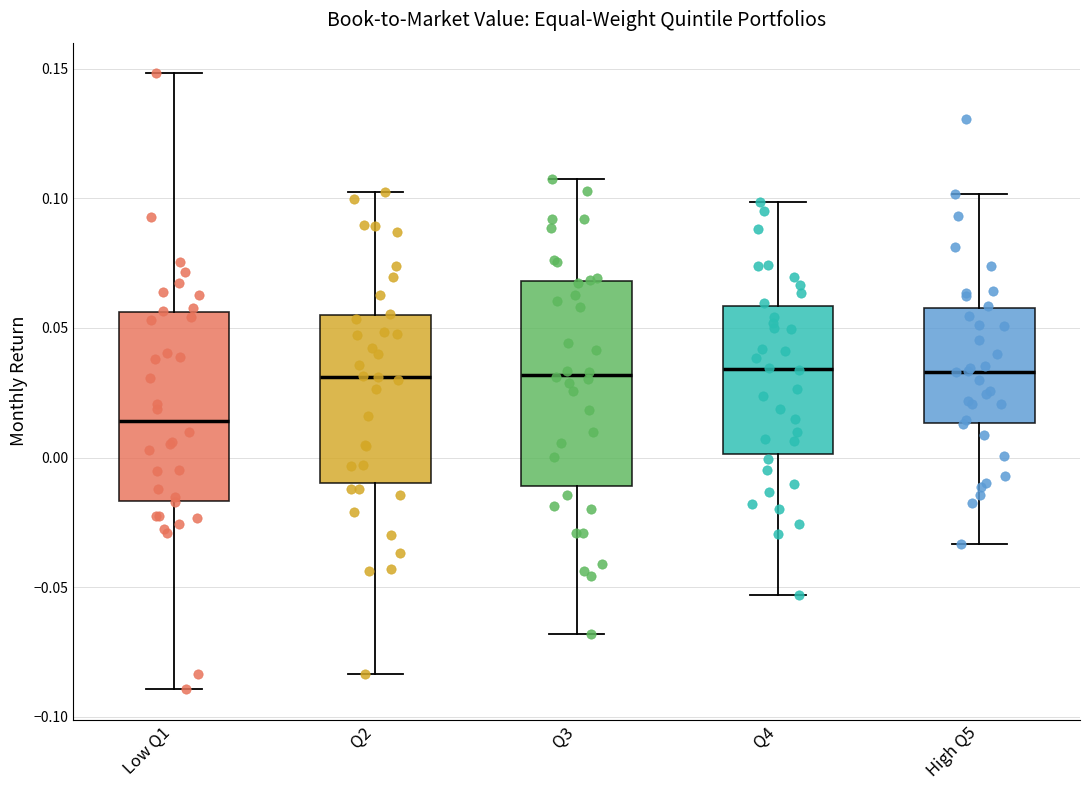

Which box is the tallest, from its lower edge to its upper edge?

Q3